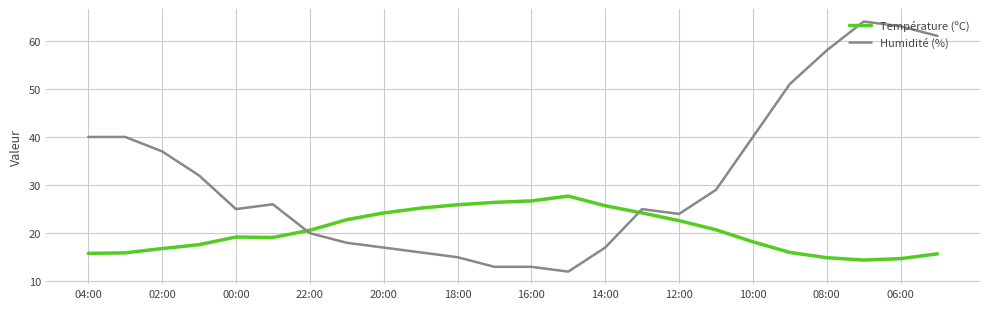

Which series has the widest spread of values?

Humidité (%)